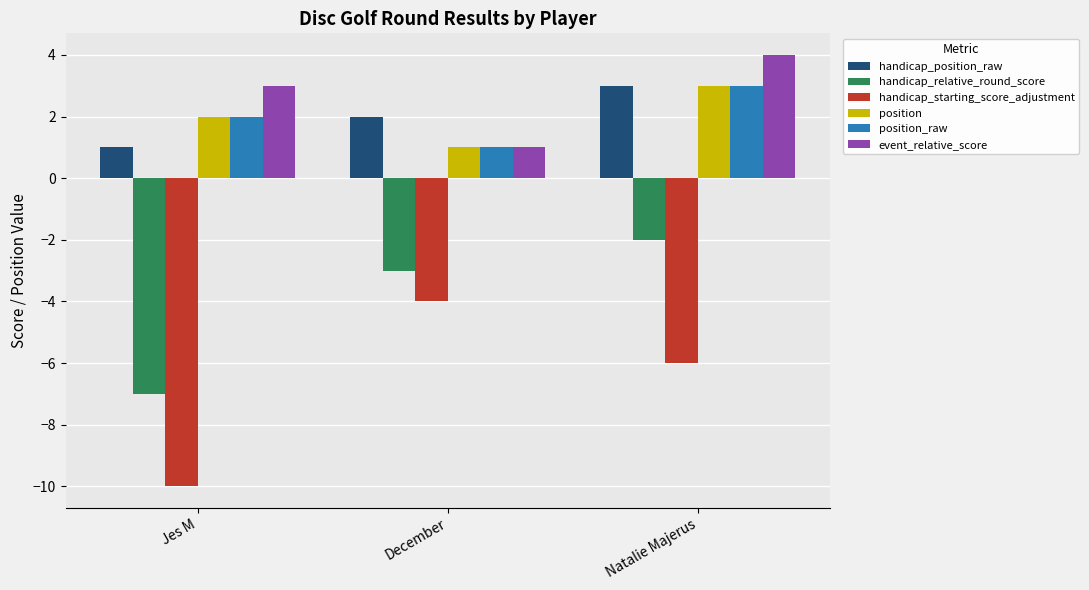

How many categories are shown in the chart?

3